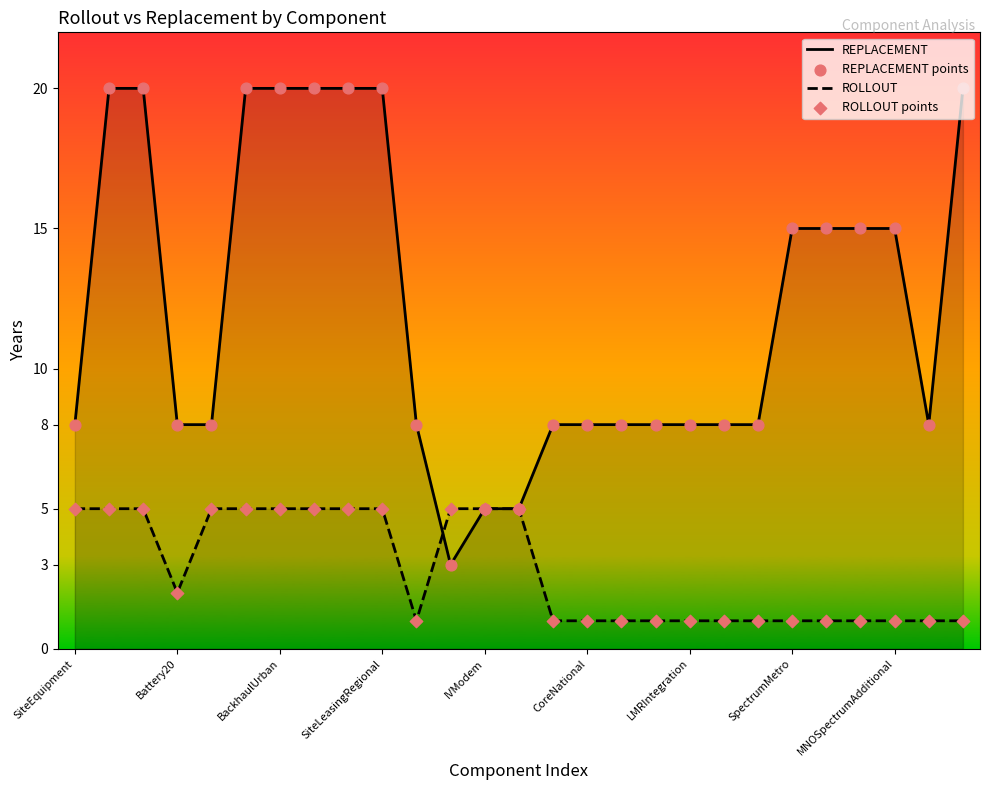

Which series reaches the maximum Y coordinate?

REPLACEMENT